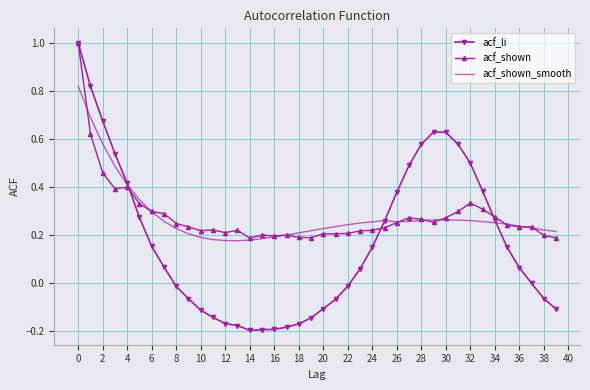

What is the greatest value displayed?

1.0